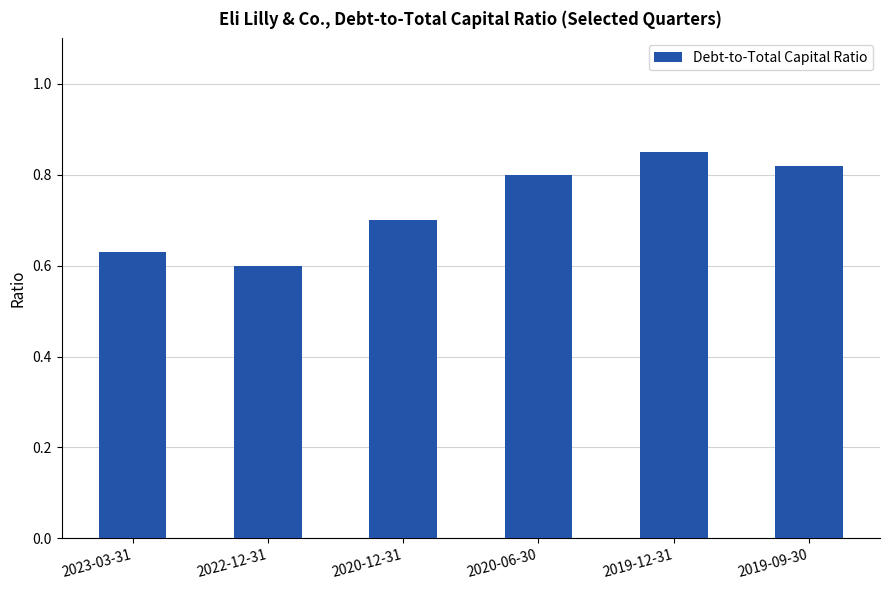

Which has a higher value, 2020-06-30 or 2022-12-31?

2020-06-30